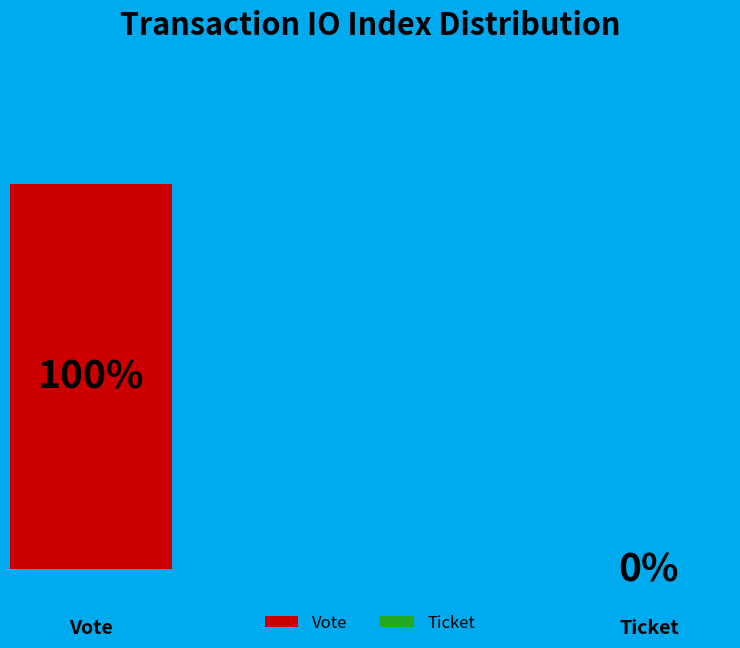

Does Ticket (io_index=0) account for over 50% of the chart?

No